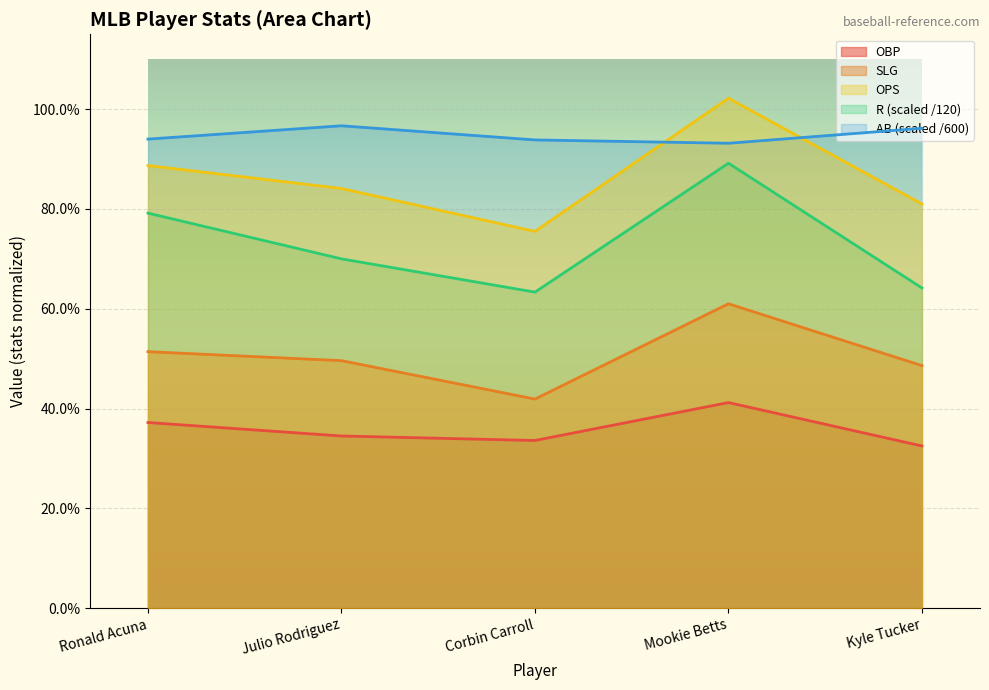

Where is the first local maximum for R?

Mookie Betts